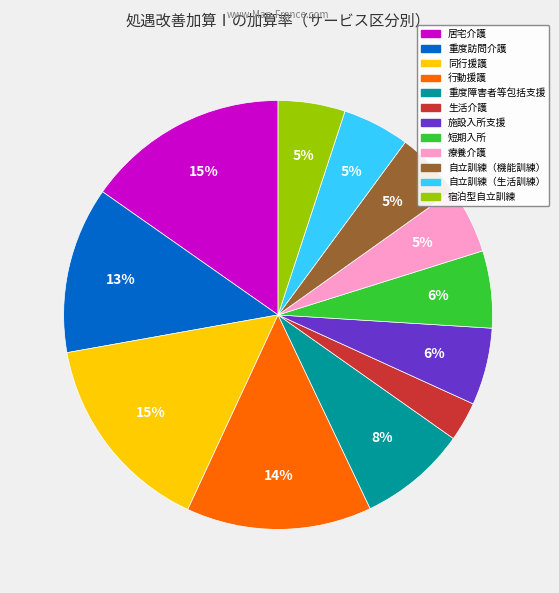

Is there a majority slice in this chart?

No